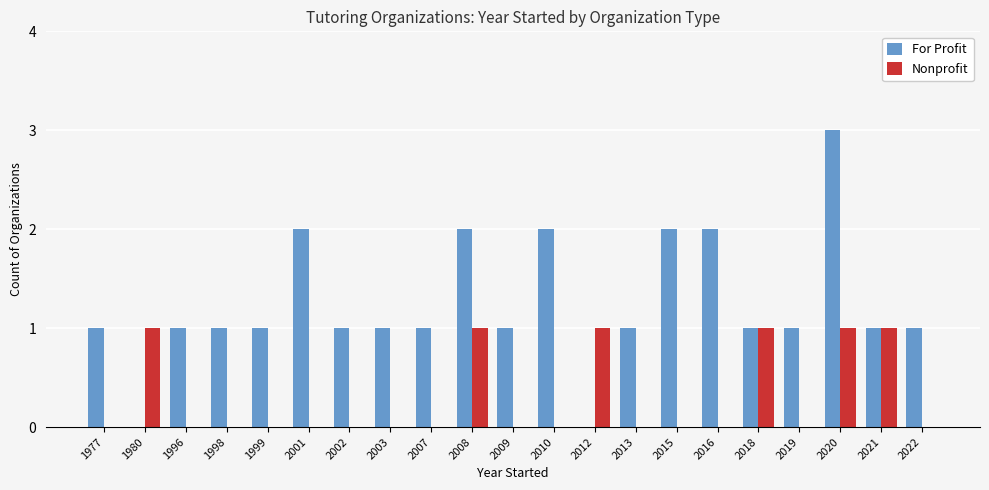

Read the For Profit value at 2009.

1